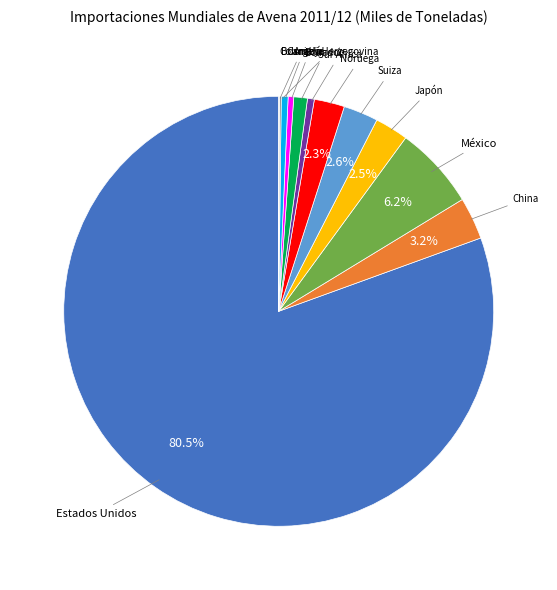

Is there a majority slice in this chart?

Yes